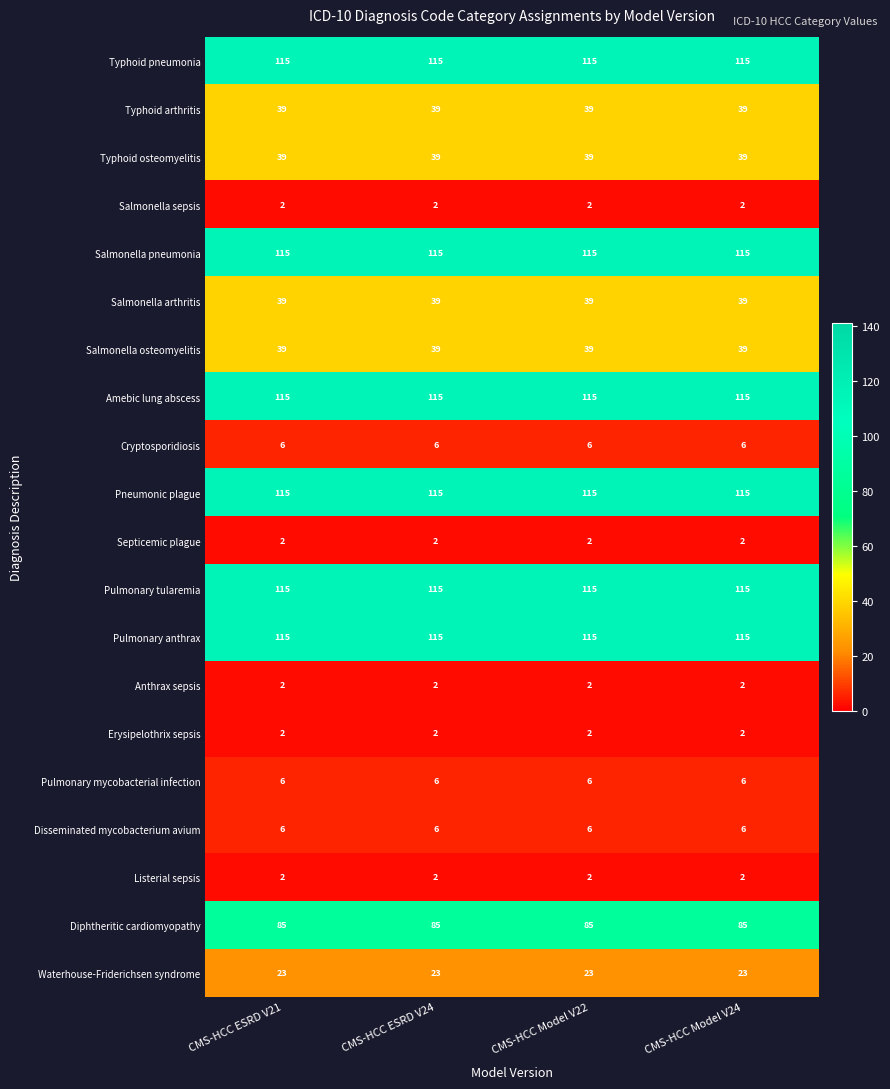

The value of Cryptosporidiosis at CMS-HCC ESRD V24 is 6. True or false?

True